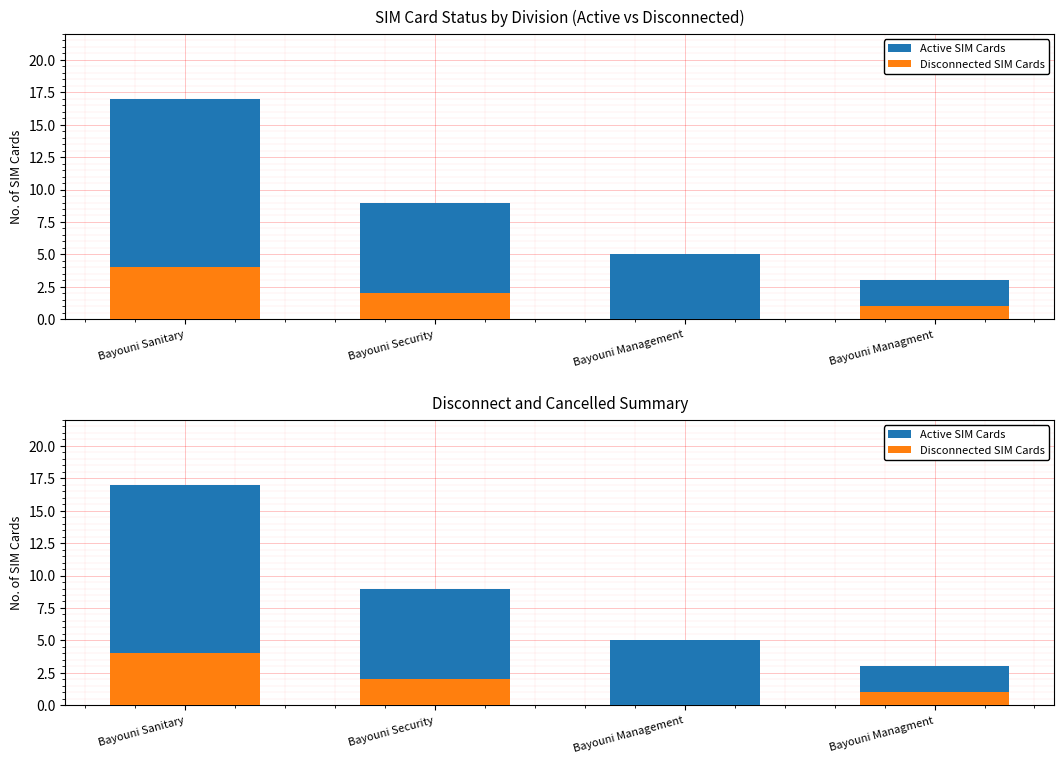

Rank the categories by Disconnected SIM Cards value from lowest to highest.

Bayouni Management, Bayouni Managment, Bayouni Security, Bayouni Sanitary